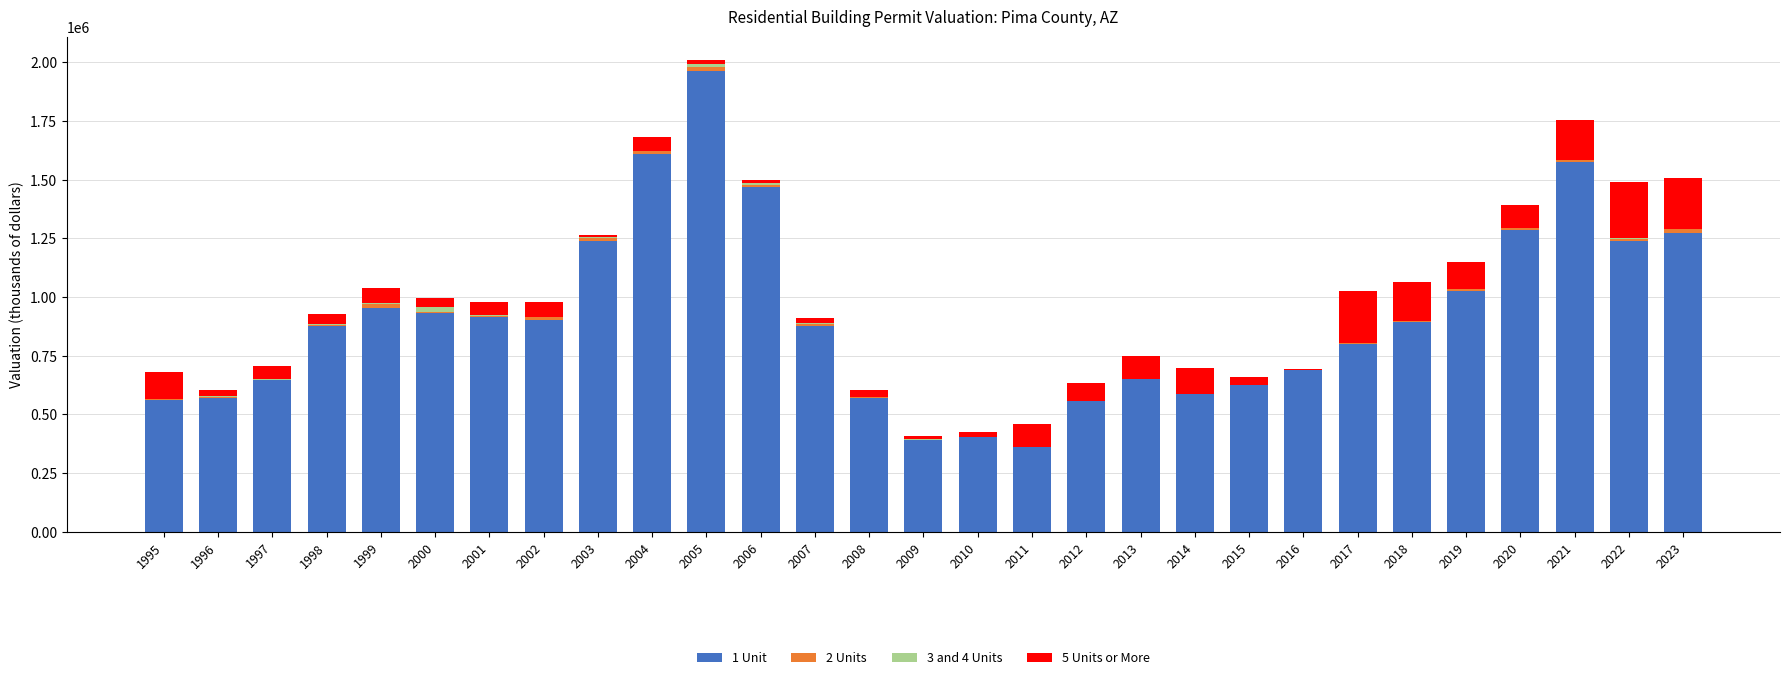

The value of 1 Unit at 2016 is 349831. True or false?

False